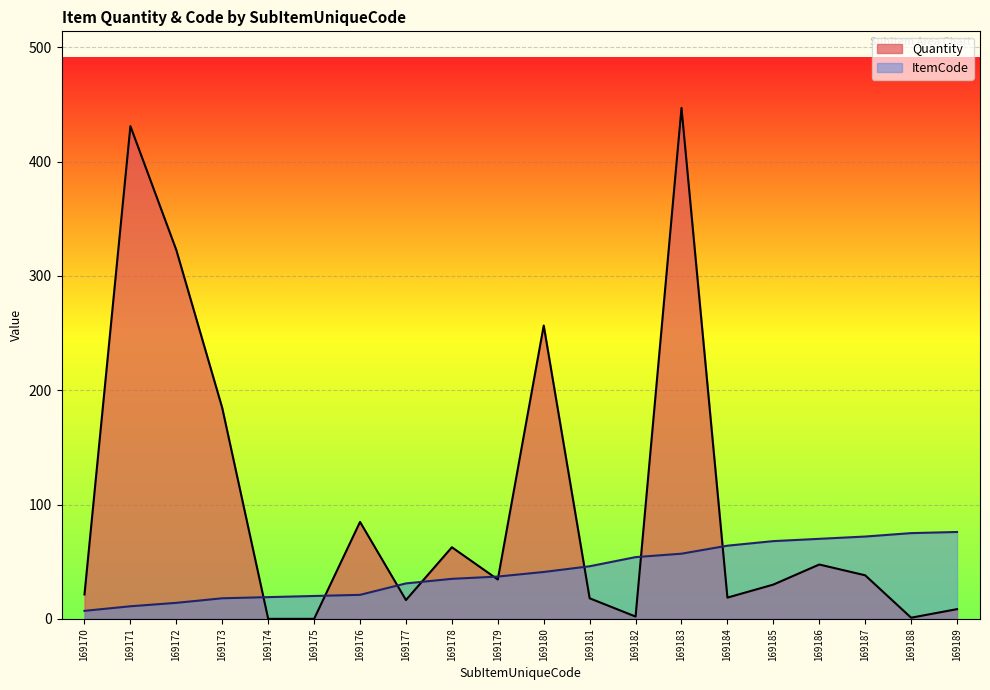

Which category has the highest value across all series?

169183